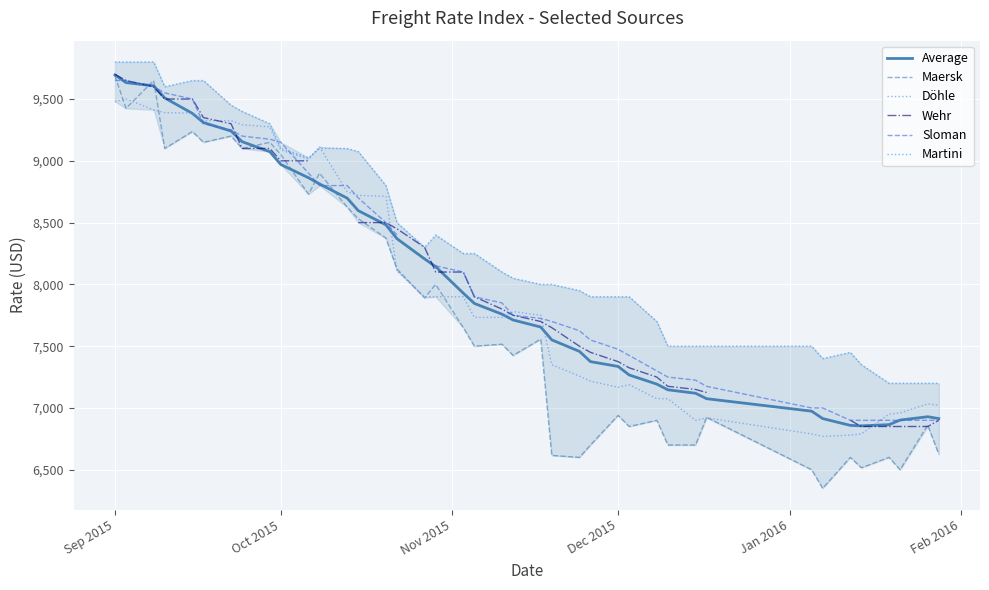

What is the average value of the Maersk series?

7776